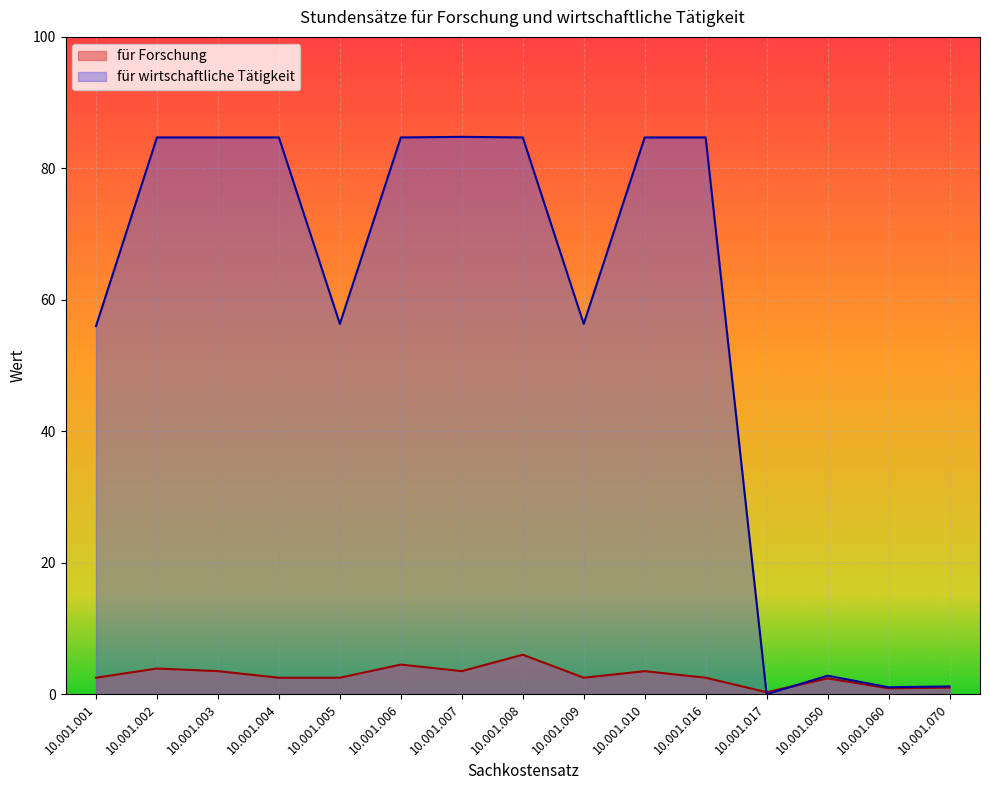

Reading right to left, list all the values displayed in this chart.

für Forschung: 10.001.070=1.0	10.001.060=0.9	10.001.050=2.4	10.001.017=0.3	10.001.016=2.5	10.001.010=3.5	10.001.009=2.5	10.001.008=6.0	10.001.007=3.5	10.001.006=4.5	10.001.005=2.5	10.001.004=2.5	10.001.003=3.5	10.001.002=3.9	10.001.001=2.5
für wirtschaftliche Tätigkeit: 10.001.070=1.2	10.001.060=1.1	10.001.050=2.8	10.001.017=0.0	10.001.016=84.7	10.001.010=84.7	10.001.009=56.3	10.001.008=84.7	10.001.007=84.8	10.001.006=84.7	10.001.005=56.3	10.001.004=84.7	10.001.003=84.7	10.001.002=84.7	10.001.001=56.0